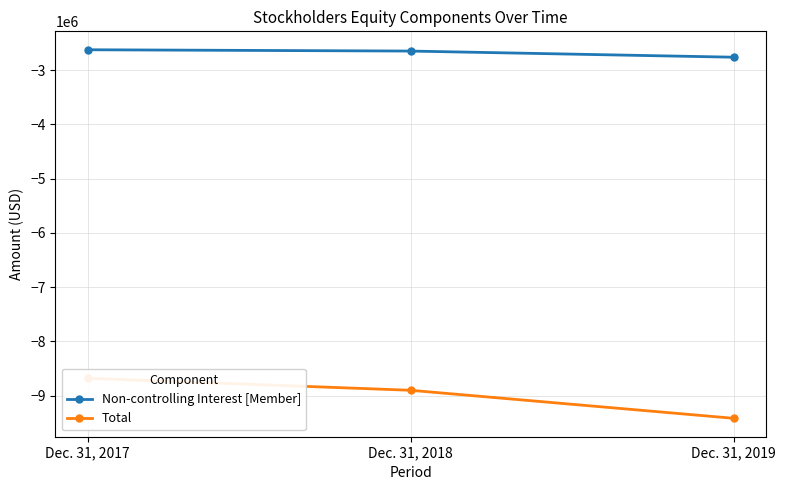

The Total series shows -8678497 at Dec. 31, 2017. True or false?

True